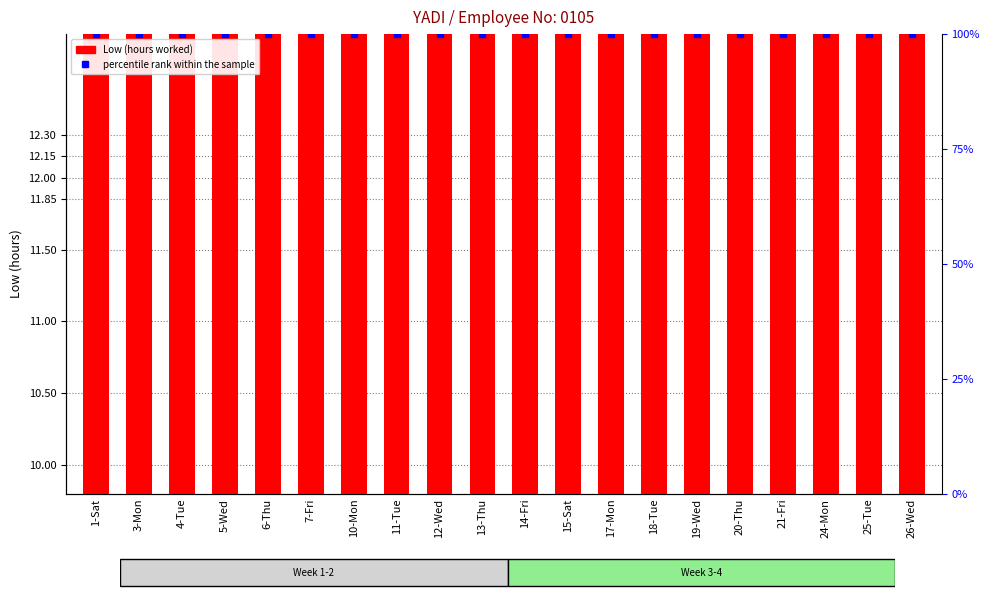

At which category is the sum across all series the highest?

10-Mon